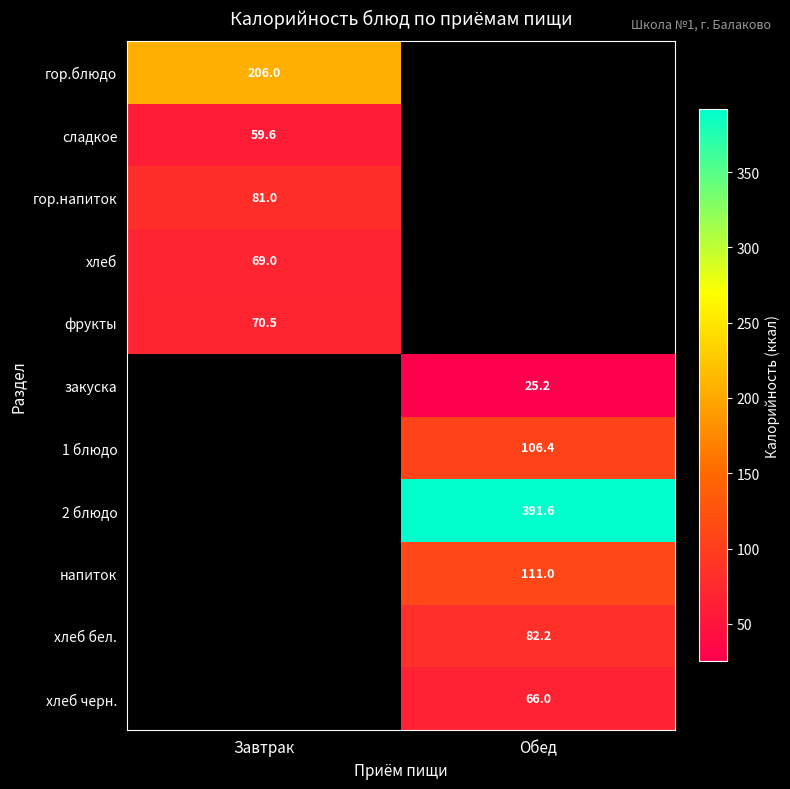

Is the value of закуска at Обед greater than the value of гор.напиток at Завтрак?

No